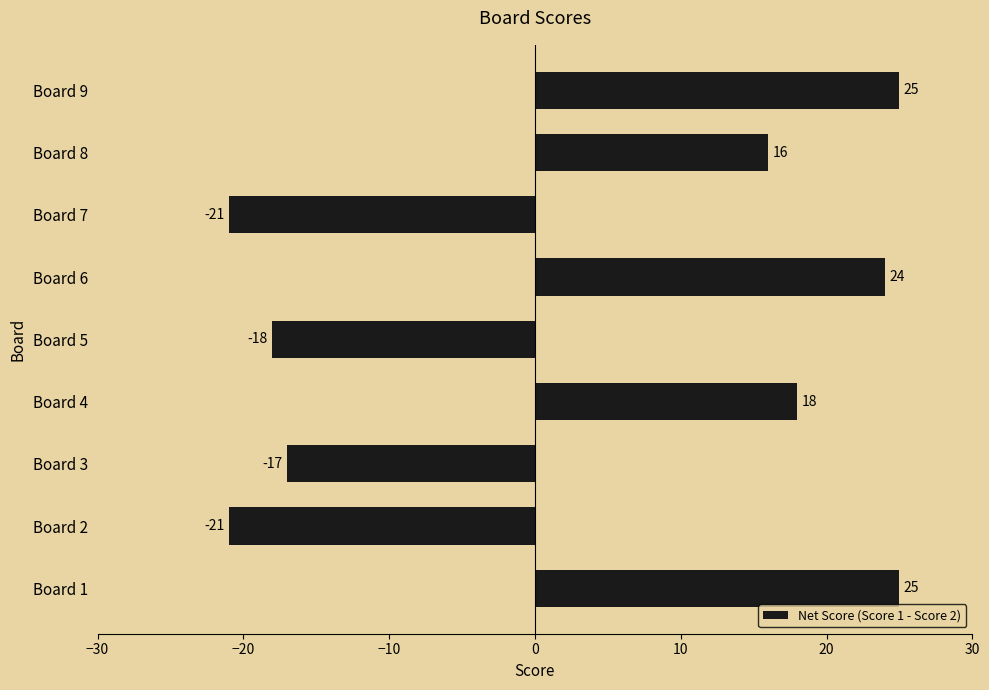

At which label is the value closest to 2?

Board 8